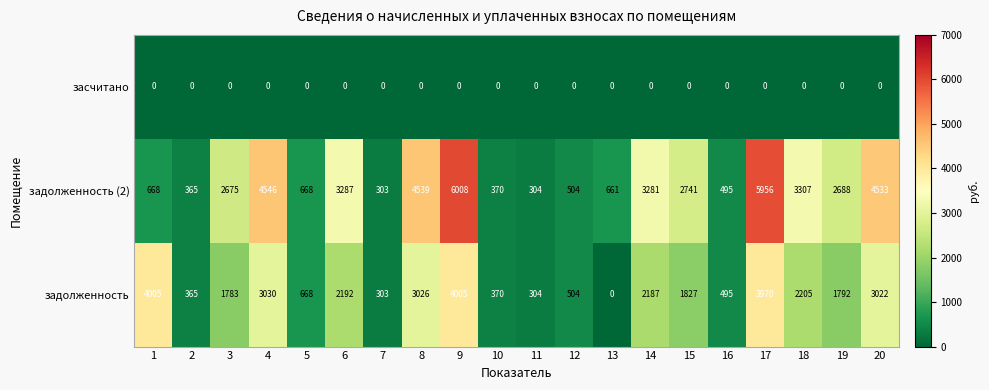

At 17, list the series in order from smallest to largest.

засчитано, задолженность, задолженность (2)